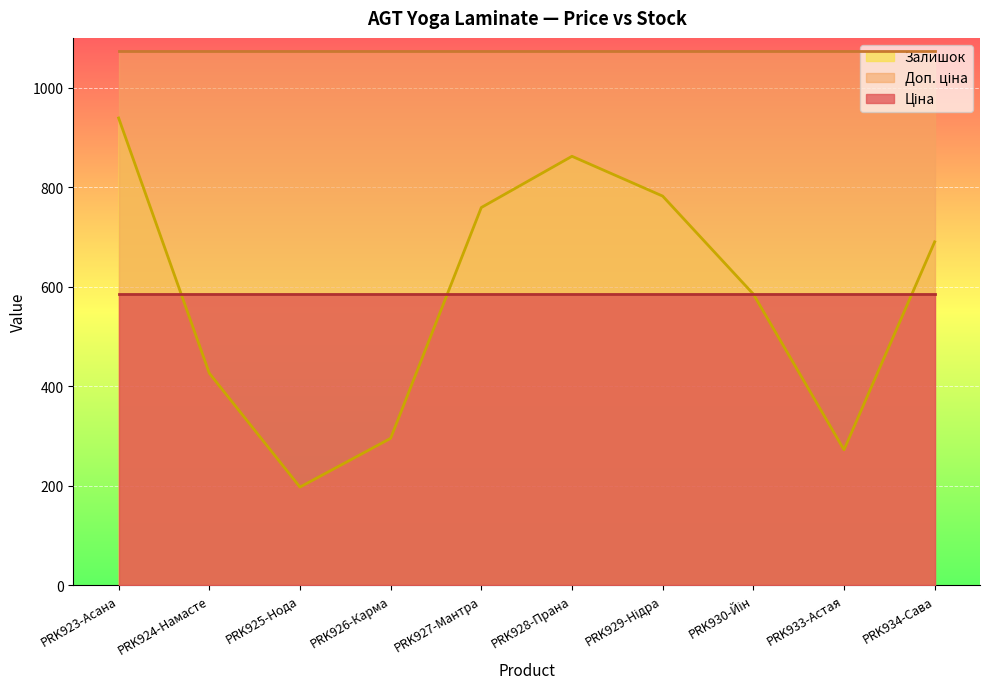

Which series changed the most between PRK926-Карма and PRK930-Йін?

Залишок